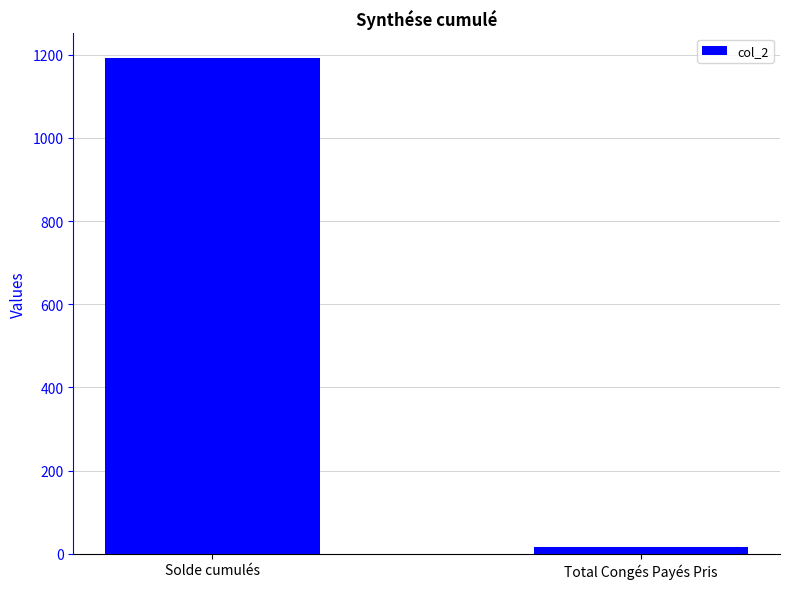

Is it true that the value at Total Congés Payés Pris is 15.5?

True